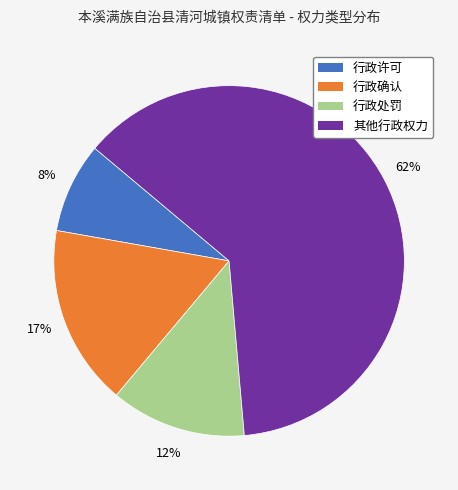

To the nearest percent, what is the average slice percentage?

25%